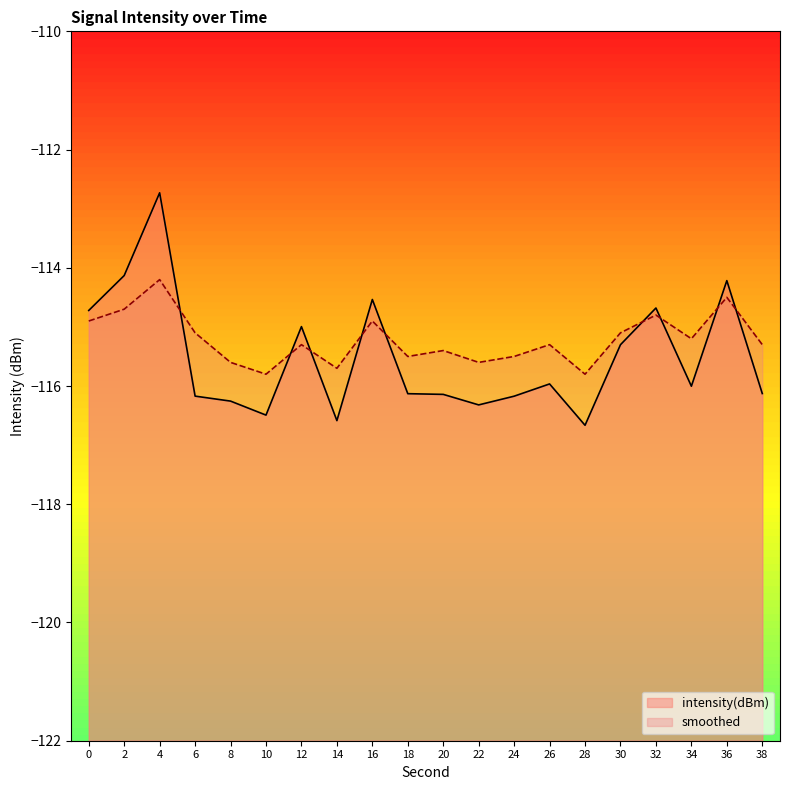

What is the minimum value shown in the chart?

-116.7